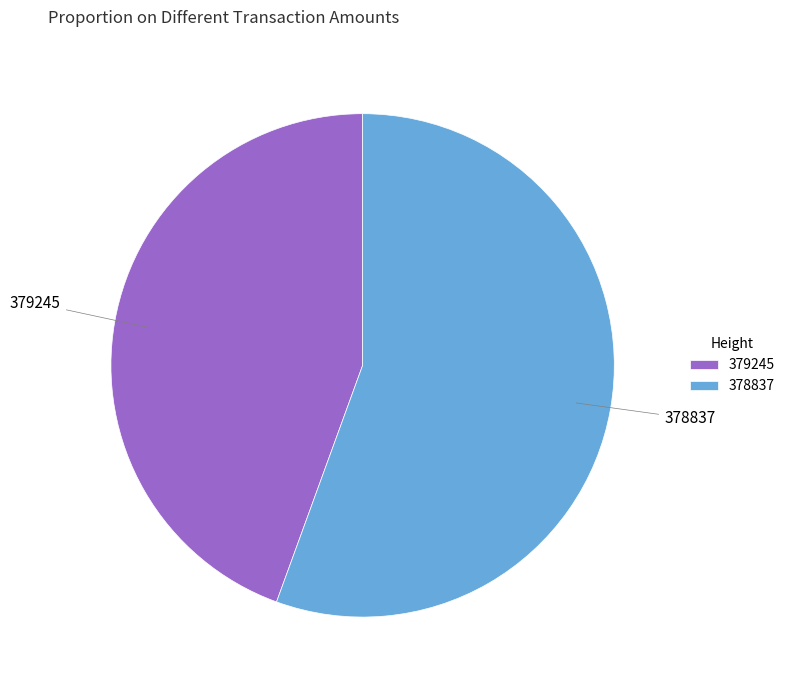

Is the sum of 378837 and 379245 greater than half?

Yes